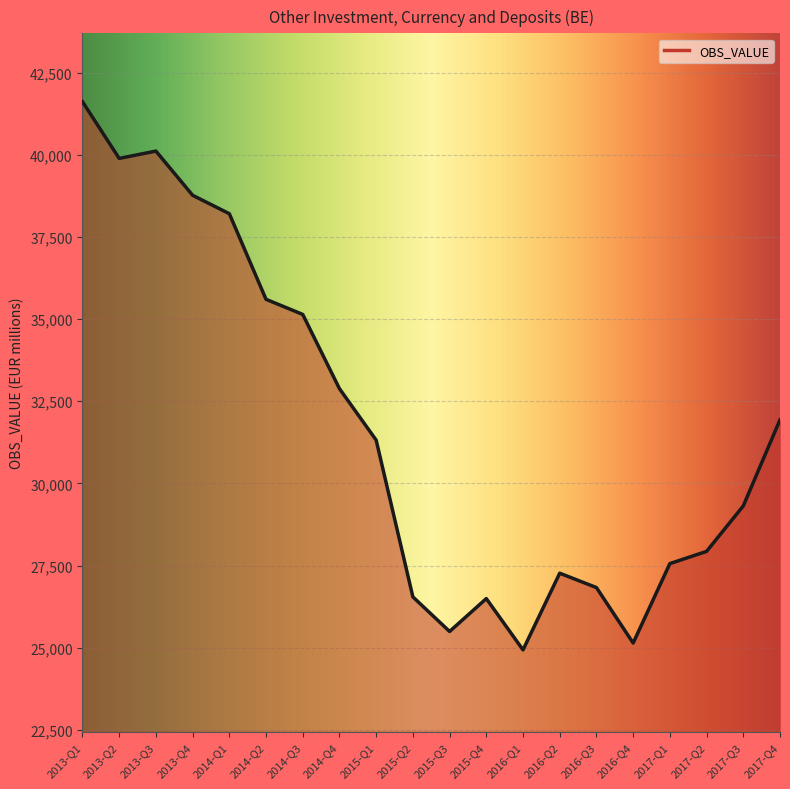

Where is the data nearest to the value 33274?

2014-Q4